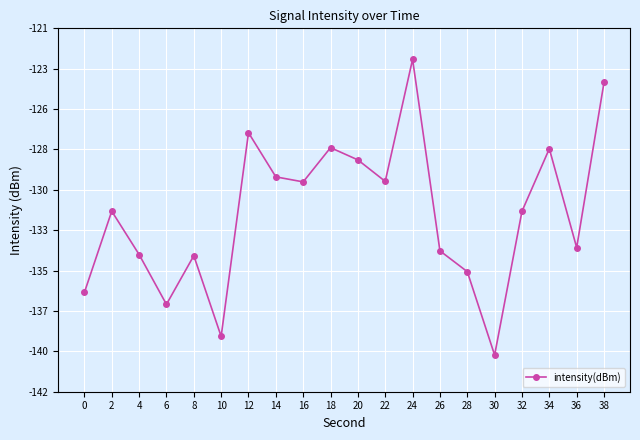

Does the chart have visible grid lines?

Yes